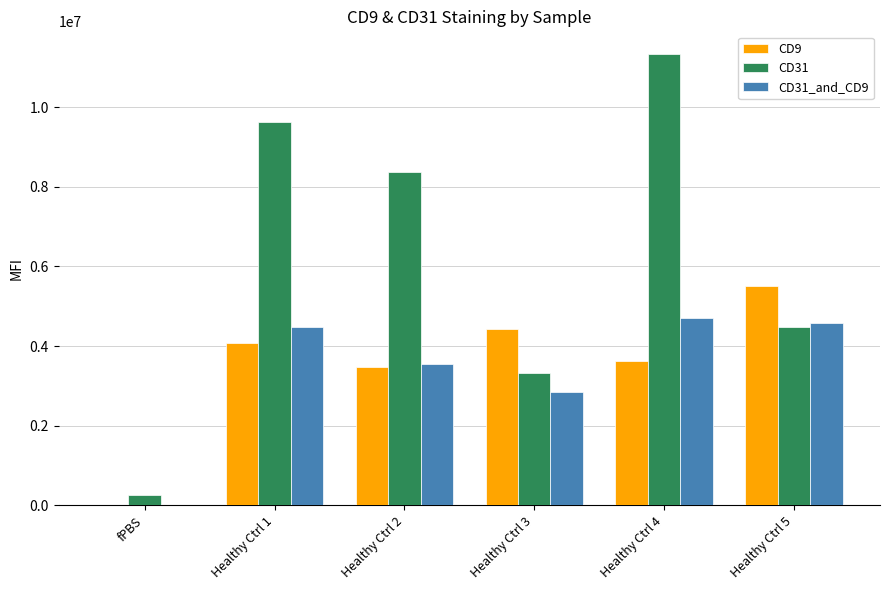

Which category has the highest value across all series?

Healthy Ctrl 4